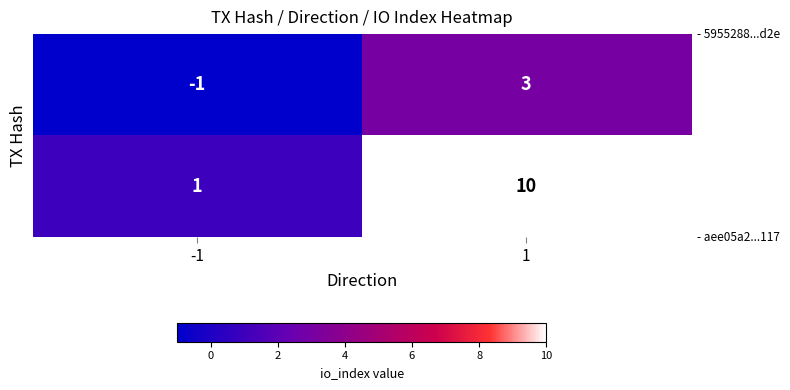

Which label corresponds to the largest value in the chart?

1